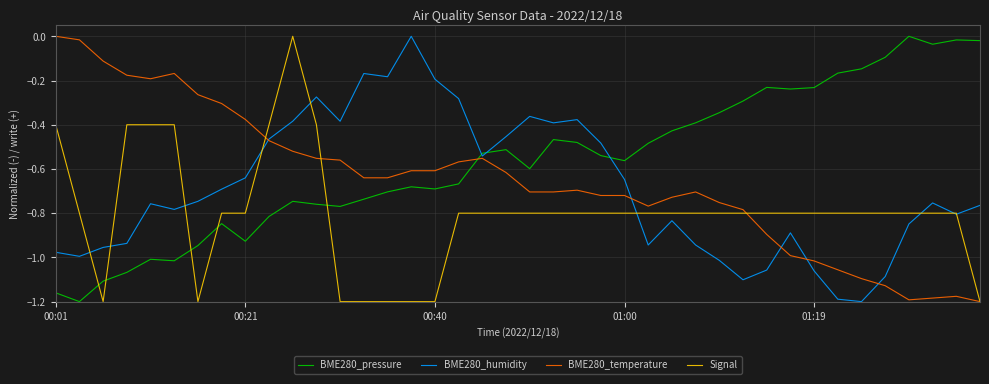

Count the number of categories in the chart.

40